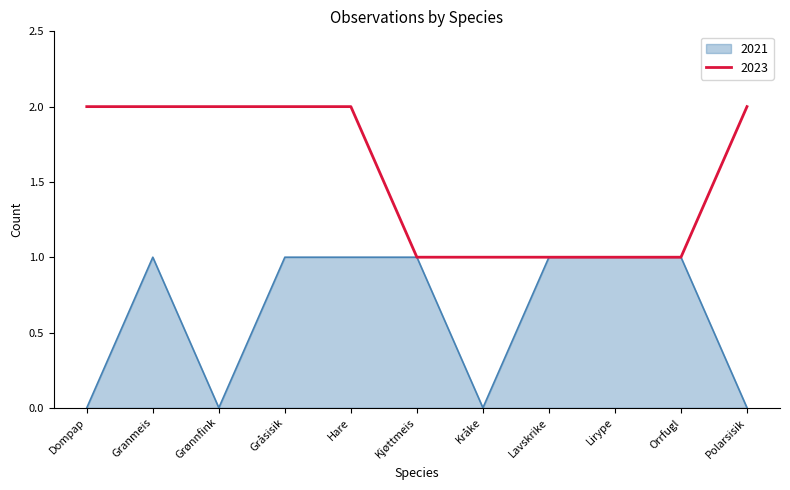

Between Kråke and Lavskrike, which series saw the biggest shift?

2021